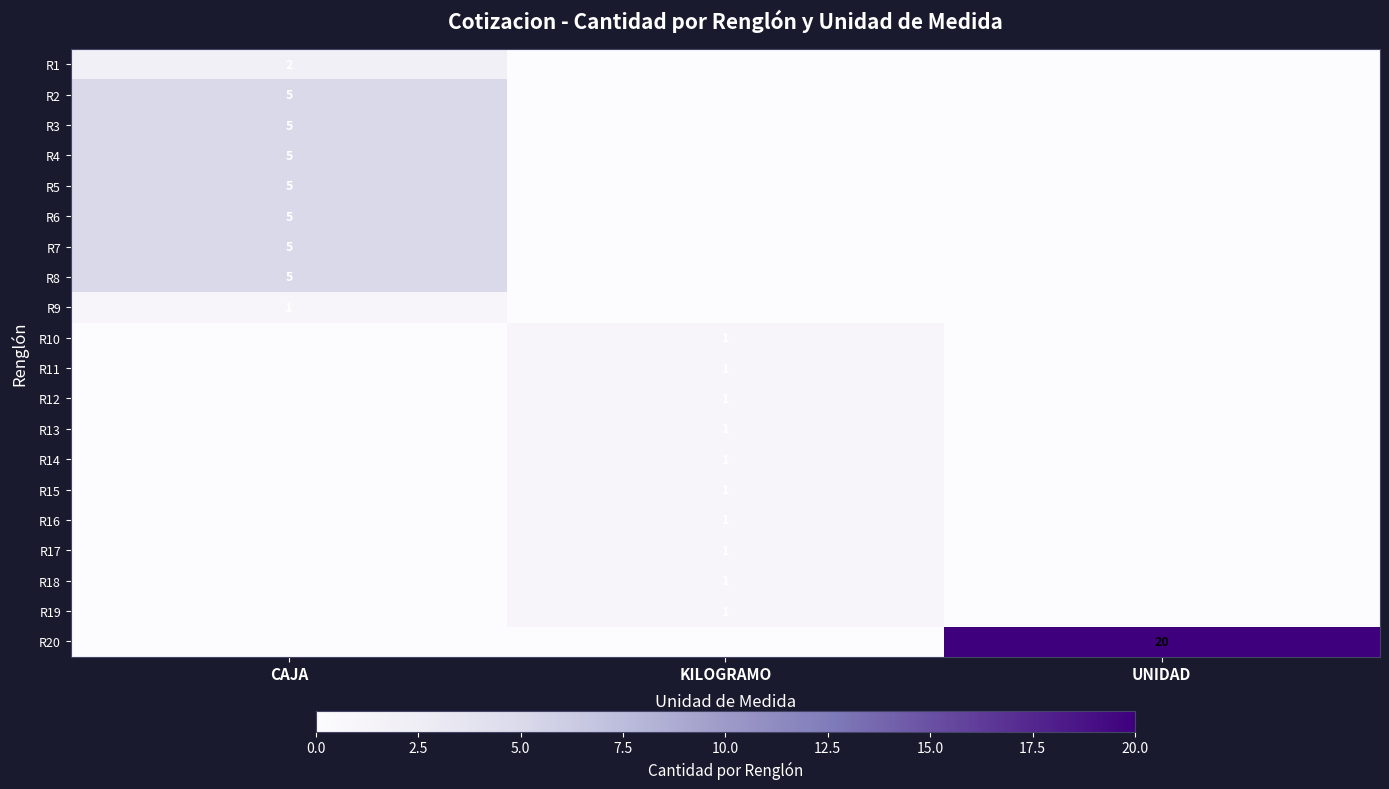

Is it true that R1 equals 2 at CAJA?

True